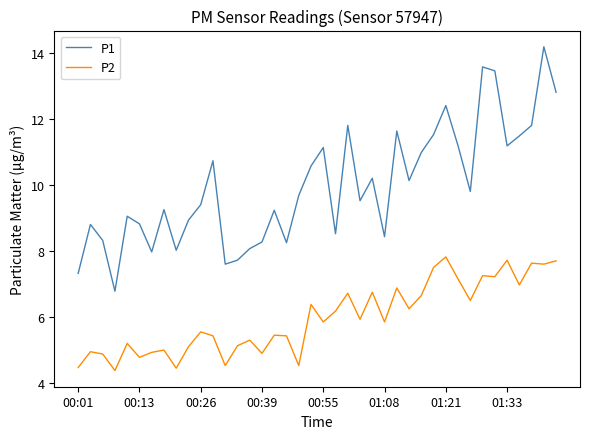

What is the highest value of the P1 series?

14.2